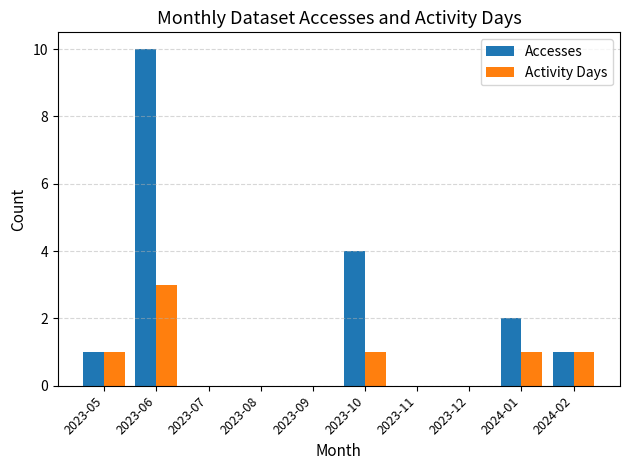

Reading left to right, extract all data points from this chart.

Accesses: 2023-05=1	2023-06=10	2023-07=0	2023-08=0	2023-09=0	2023-10=4	2023-11=0	2023-12=0	2024-01=2	2024-02=1
Activity Days: 2023-05=1	2023-06=3	2023-07=0	2023-08=0	2023-09=0	2023-10=1	2023-11=0	2023-12=0	2024-01=1	2024-02=1